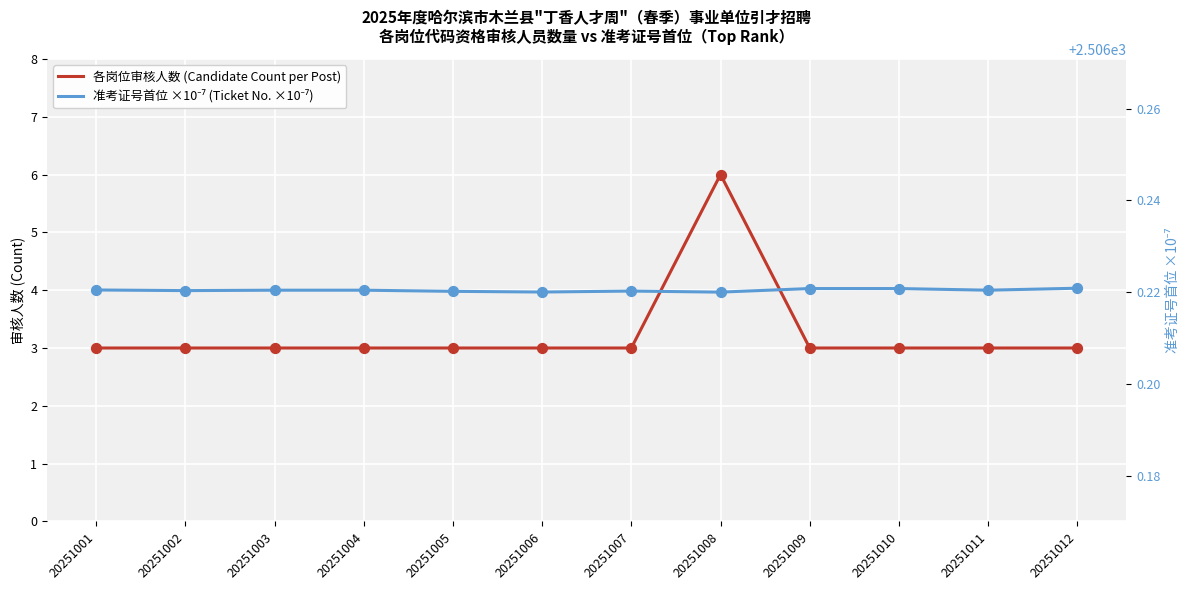

Which series reaches the minimum Y coordinate?

各岗位审核人数 (Candidate Count per Post)